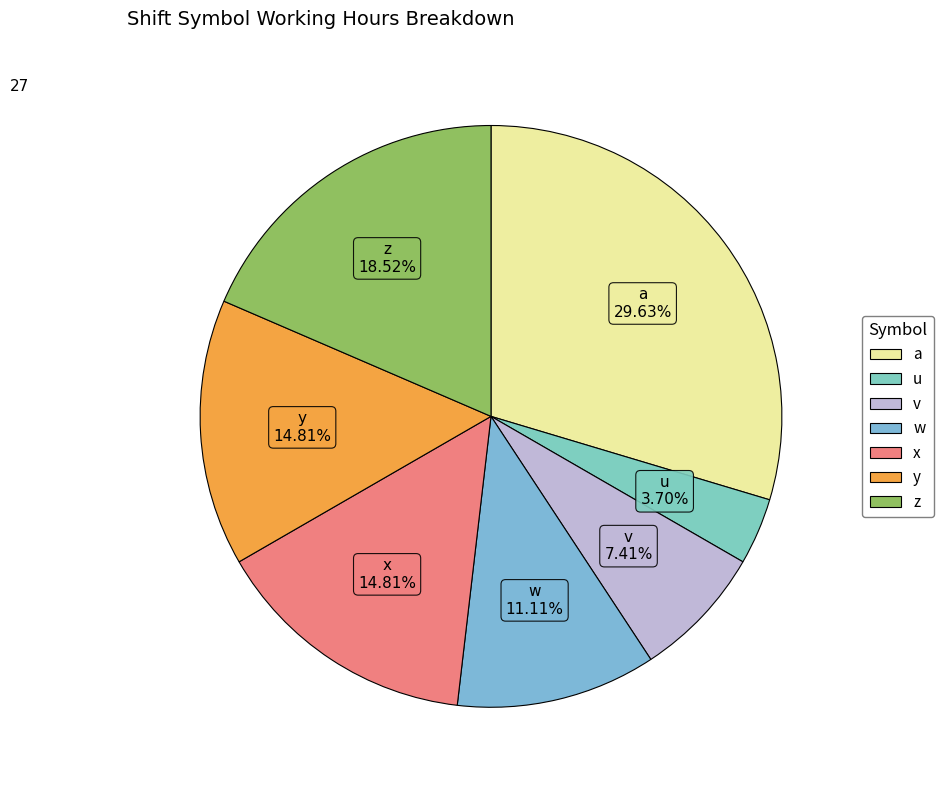

Which has a higher value, x or v?

x